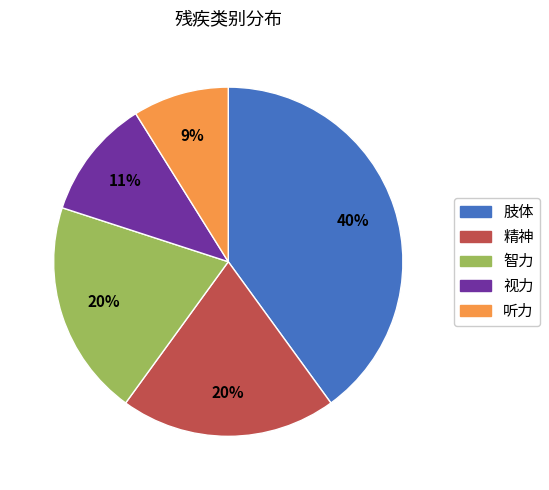

Do 视力 and 精神 together represent more than half of the pie?

No